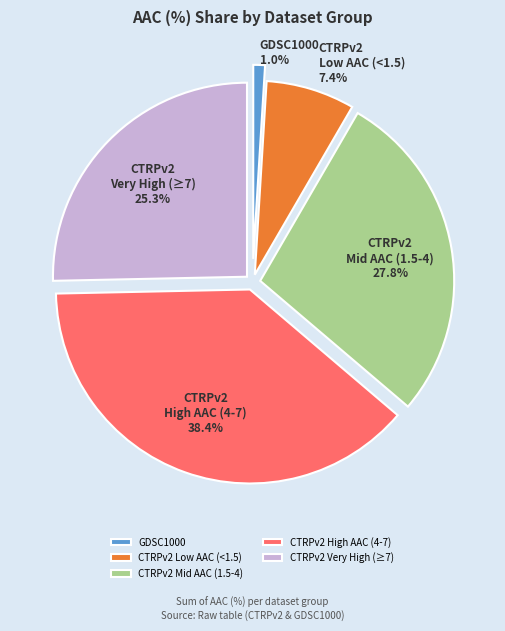

What is the largest slice in the pie chart?

CTRPv2 High AAC (4-7)